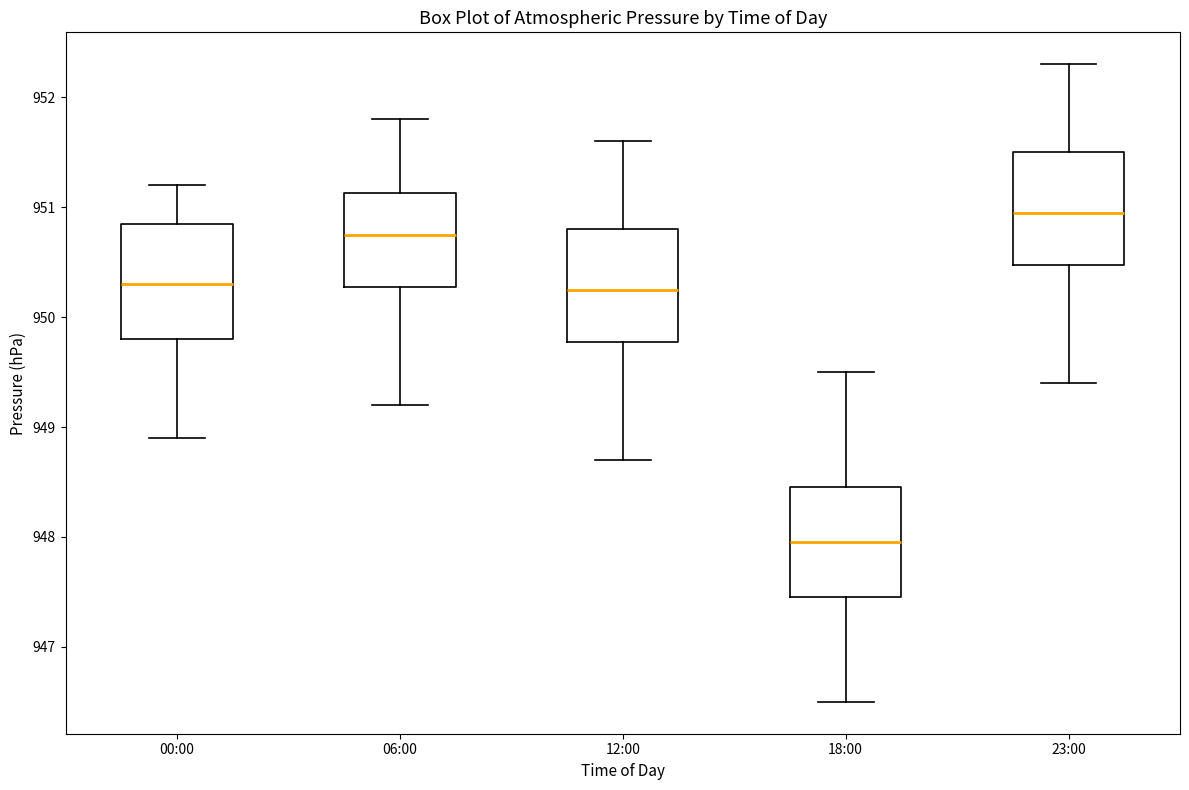

Which box has the lowest median line?

18:00